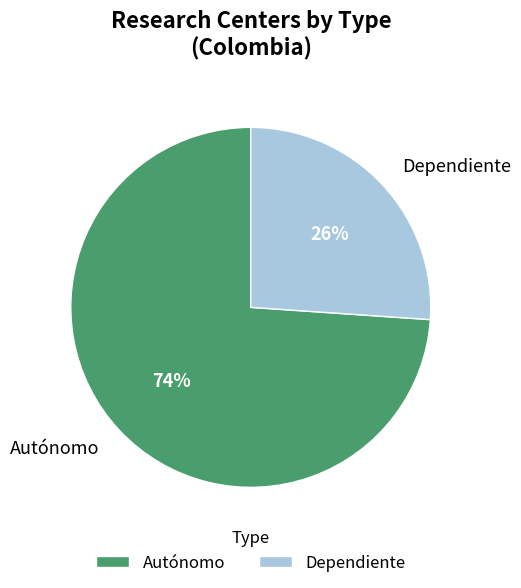

To the nearest percent, what portion does Autónomo represent?

74%